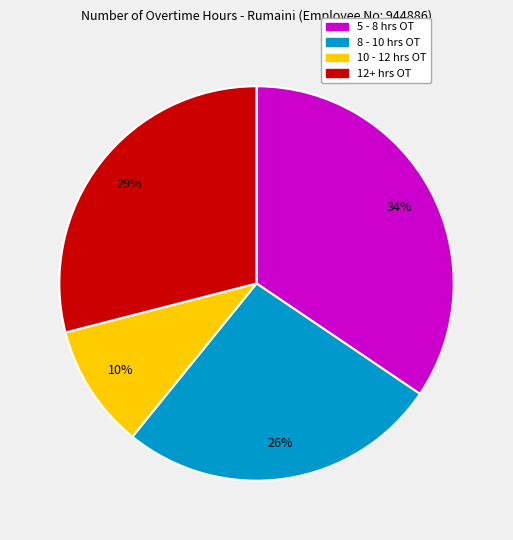

Does any single category account for the majority?

No